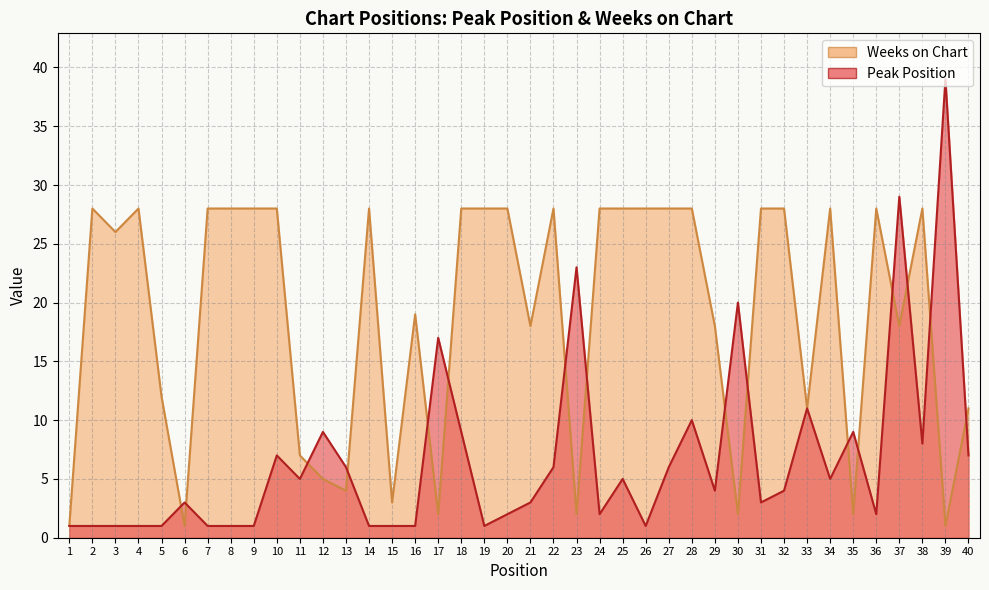

Reading right to left, list all the values displayed in this chart.

Peak Position: 7	39	8	29	2	9	5	11	4	3	20	4	10	6	1	5	2	23	6	3	2	1	9	17	1	1	1	6	9	5	7	1	1	1	3	1	1	1	1	1
Weeks on Chart: 11	1	28	18	28	2	28	11	28	28	2	18	28	28	28	28	28	2	28	18	28	28	28	2	19	3	28	4	5	7	28	28	28	28	1	12	28	26	28	1